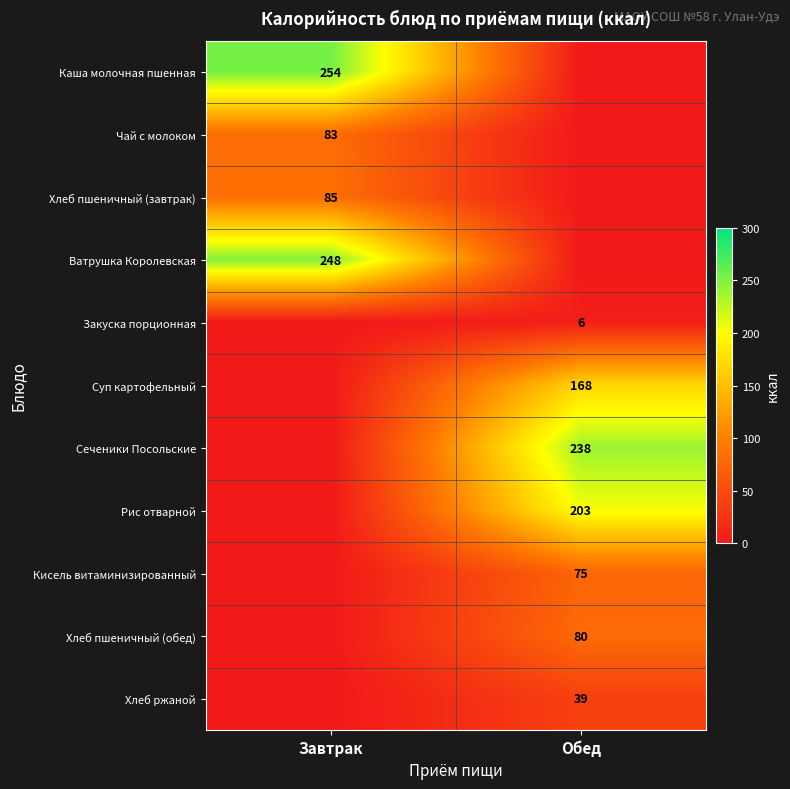

Is it true that Хлеб пшеничный (завтрак) equals 116 at Завтрак?

False